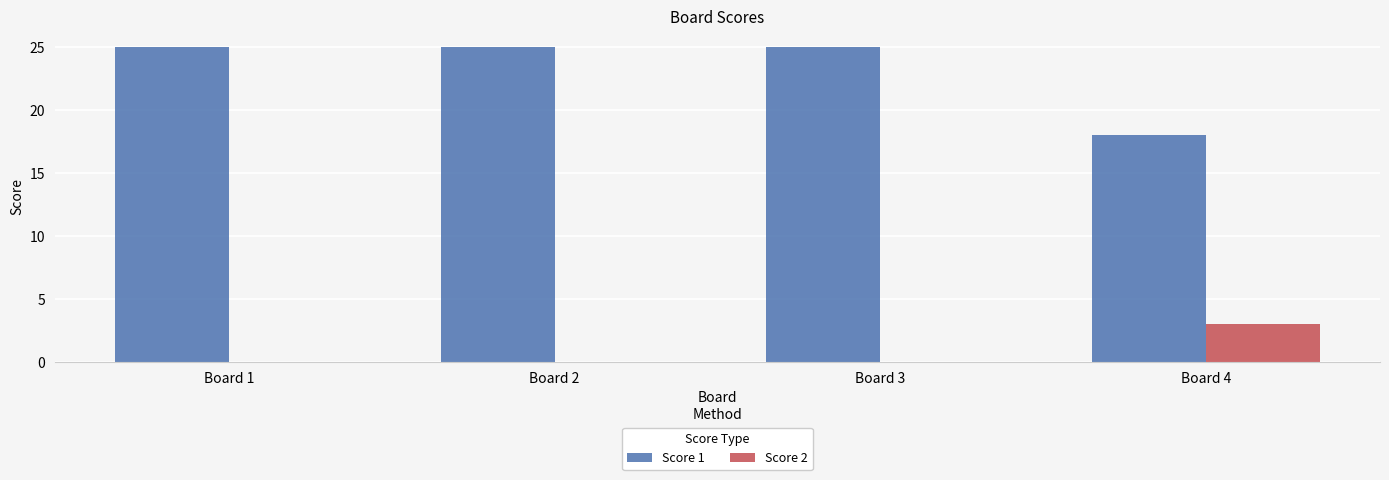

How many Score 1 values are between 25 and 26?

3